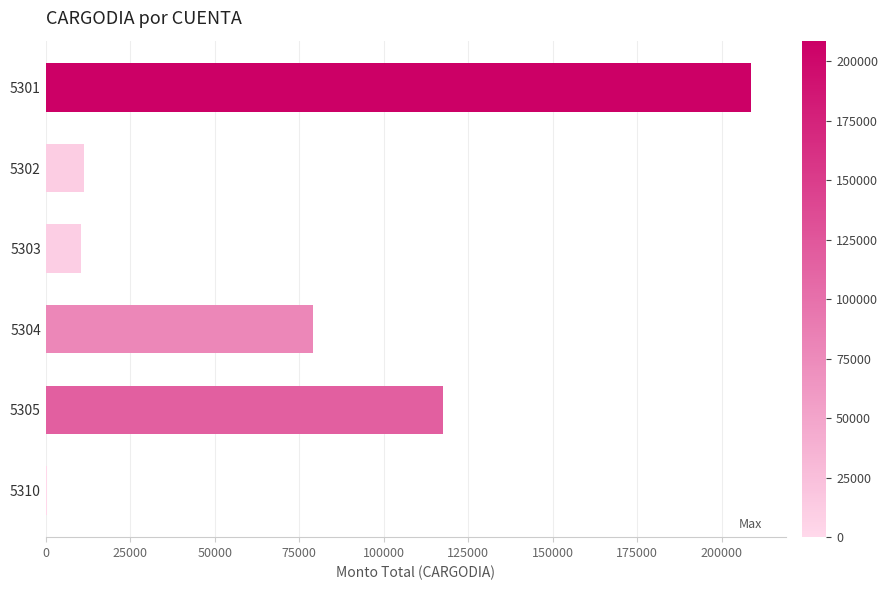

What is the sum of all values?

426957.7